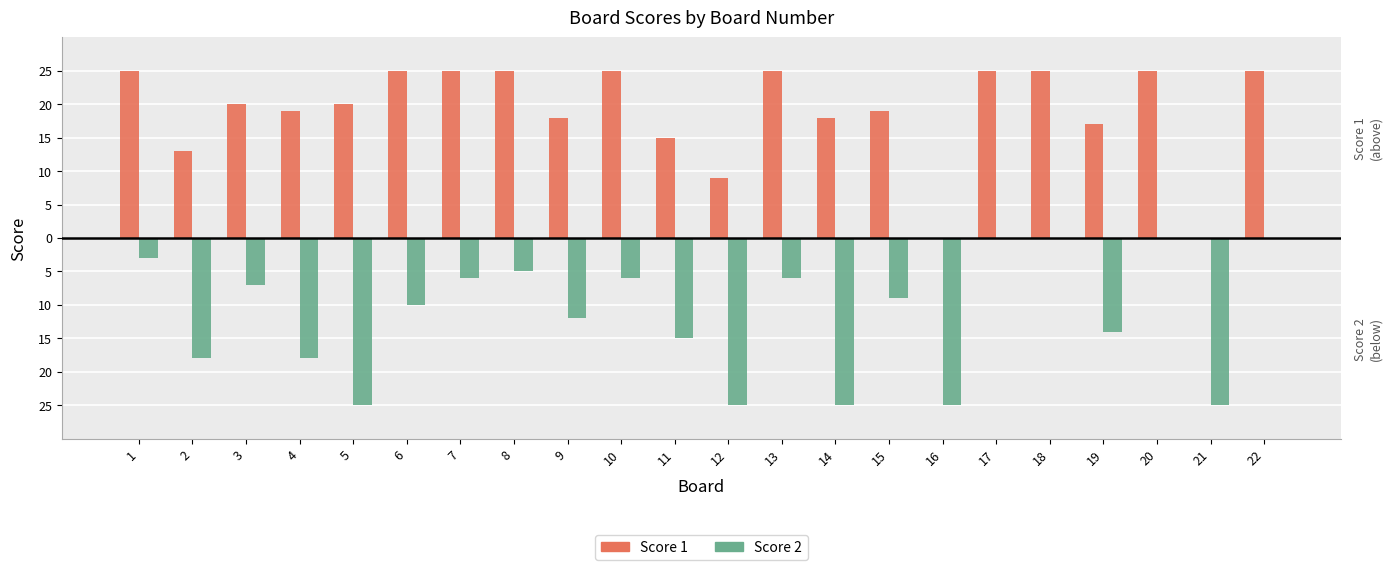

Which series has the largest total across all categories?

Score 1